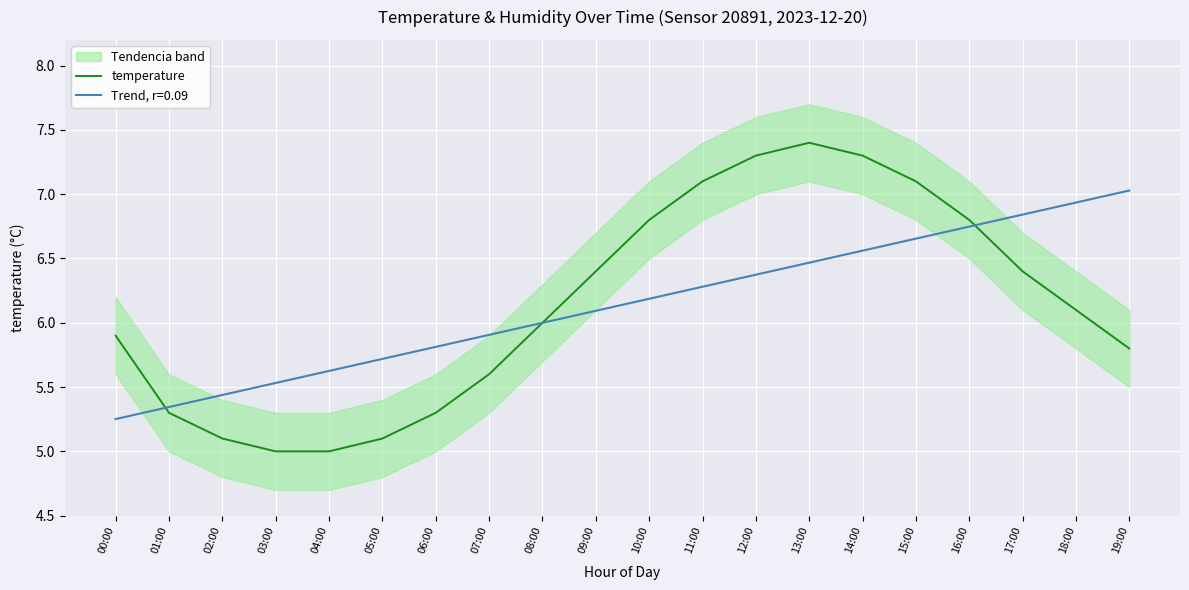

Reading right to left, transcribe all the data shown in this chart.

19:00=5.8	18:00=6.1	17:00=6.4	16:00=6.8	15:00=7.1	14:00=7.3	13:00=7.4	12:00=7.3	11:00=7.1	10:00=6.8	09:00=6.4	08:00=6.0	07:00=5.6	06:00=5.3	05:00=5.1	04:00=5.0	03:00=5.0	02:00=5.1	01:00=5.3	00:00=5.9